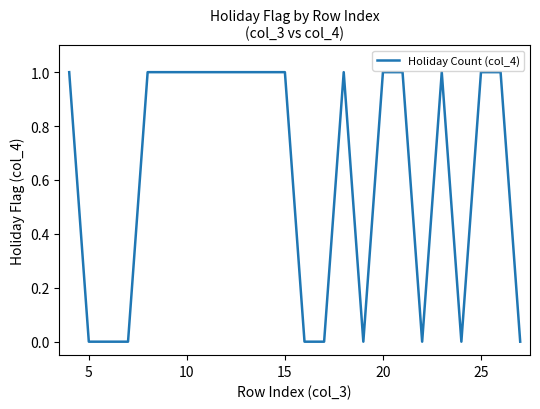

What is the maximum value shown in the chart?

1